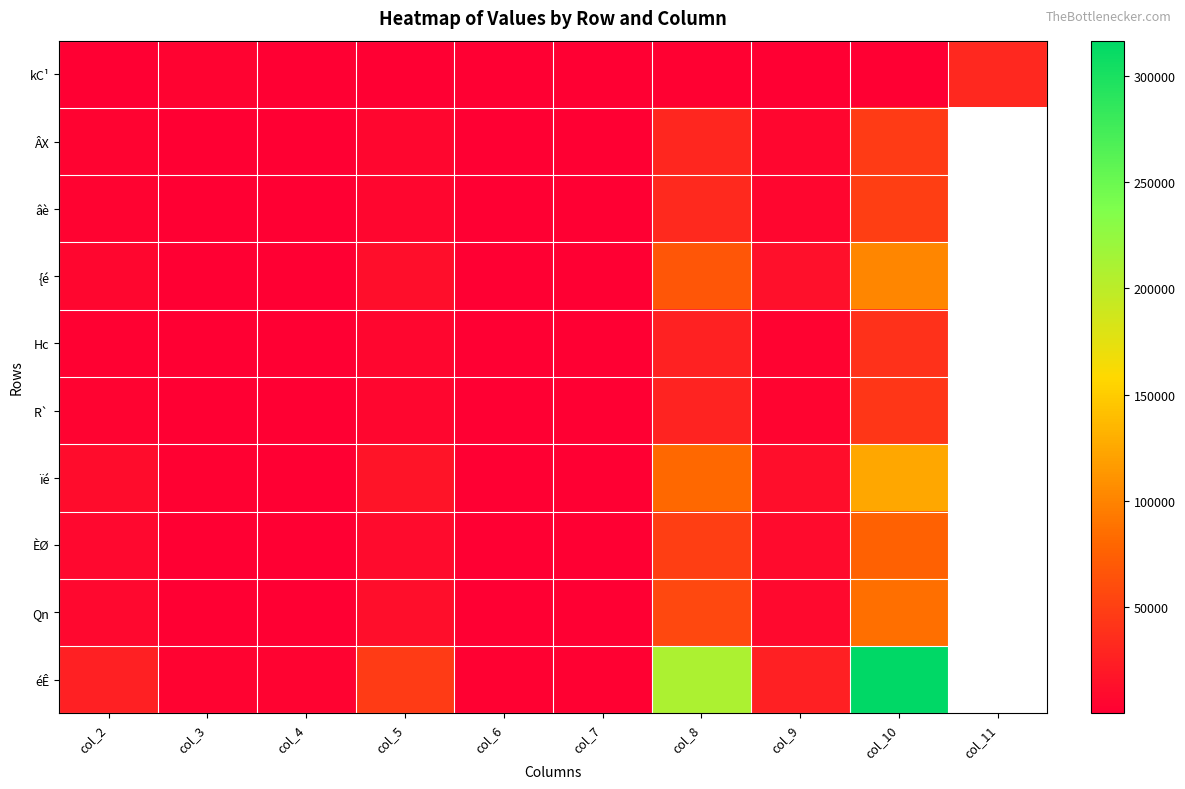

What is the spread (max minus min) of values at col_6?

1456.0